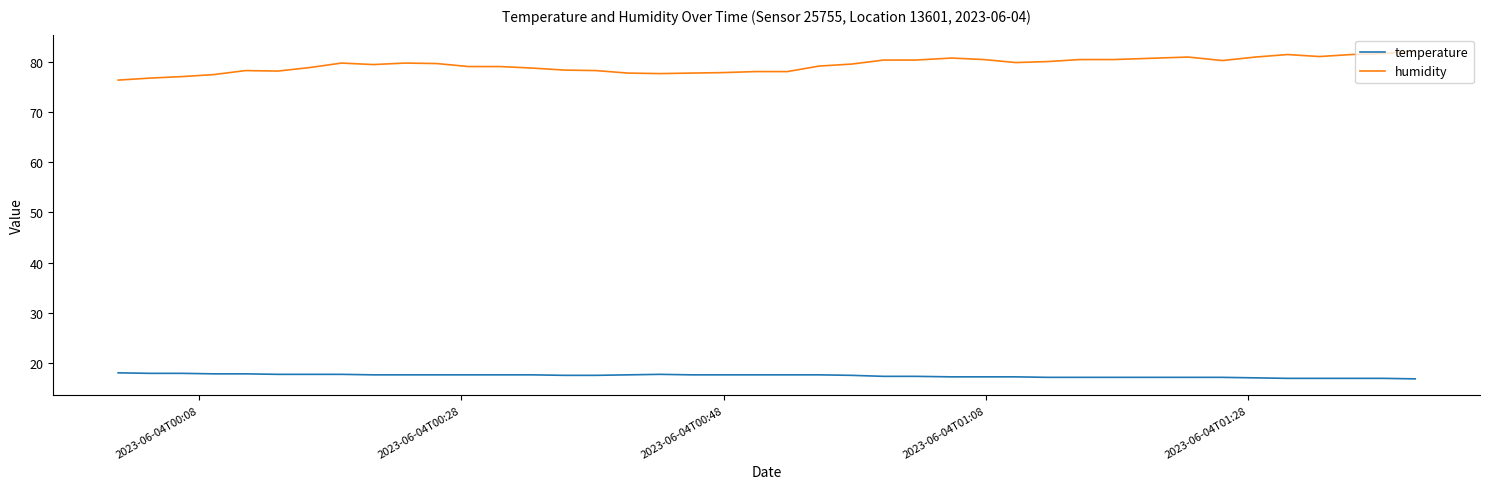

Which series has the largest total across all categories?

humidity